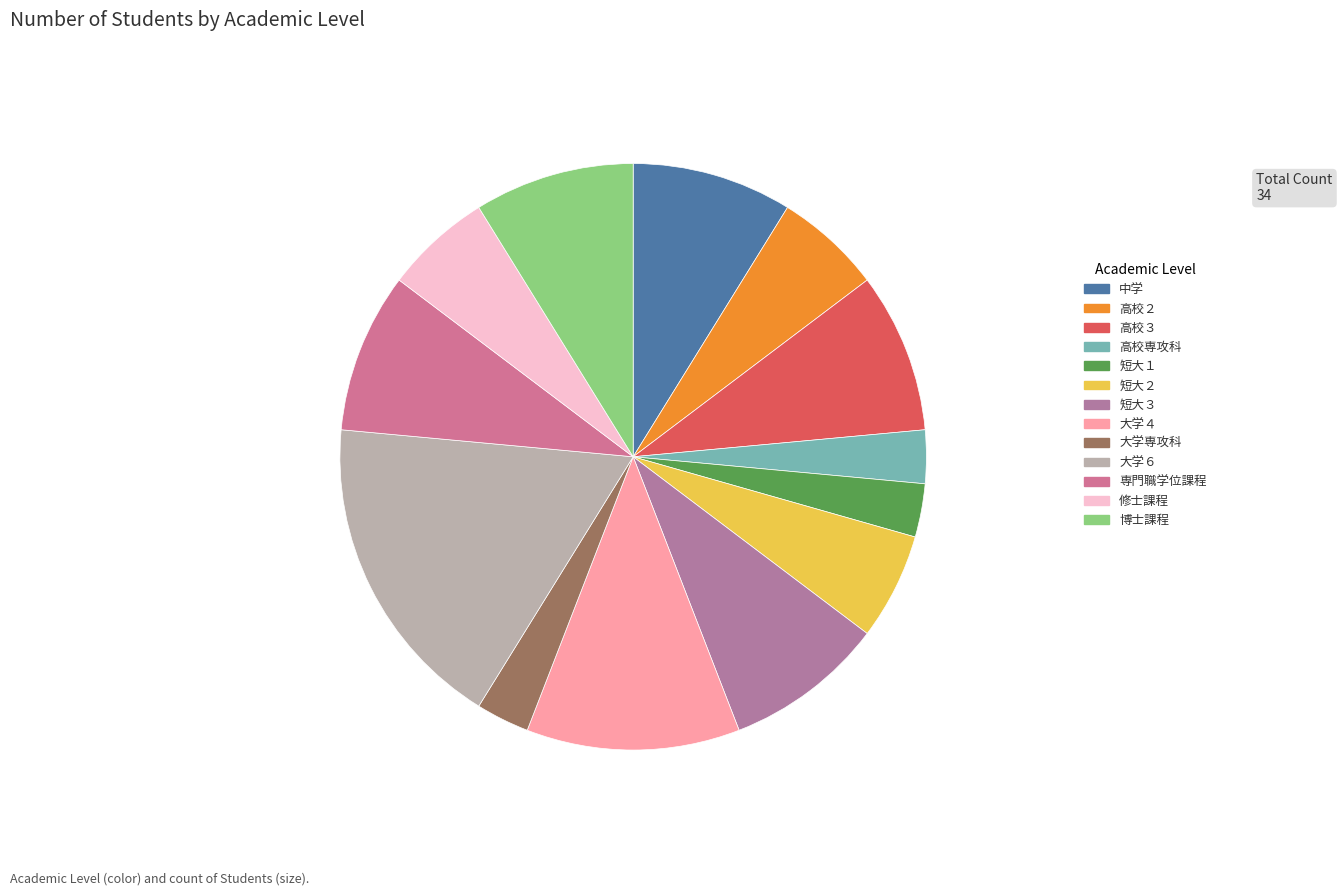

To the nearest percent, what is the average slice percentage?

8%